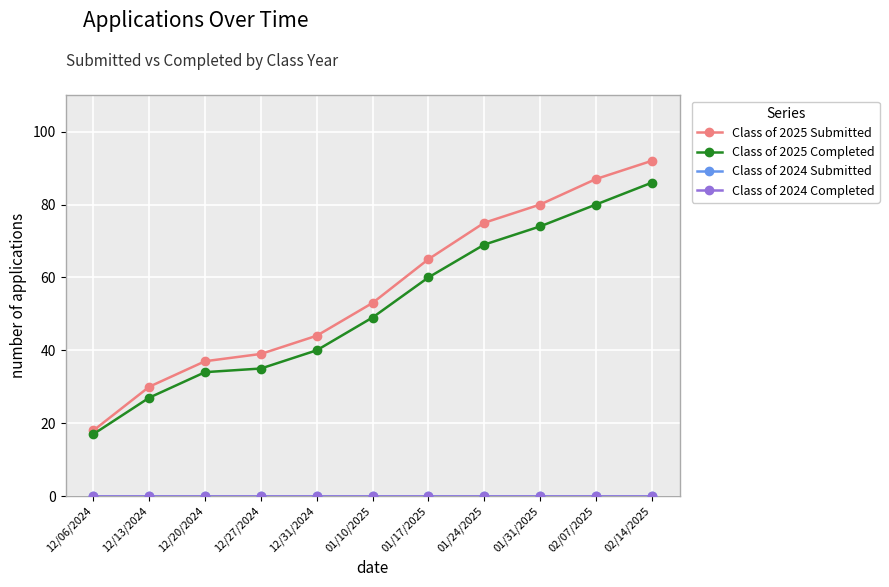

Does the chart have visible grid lines?

Yes